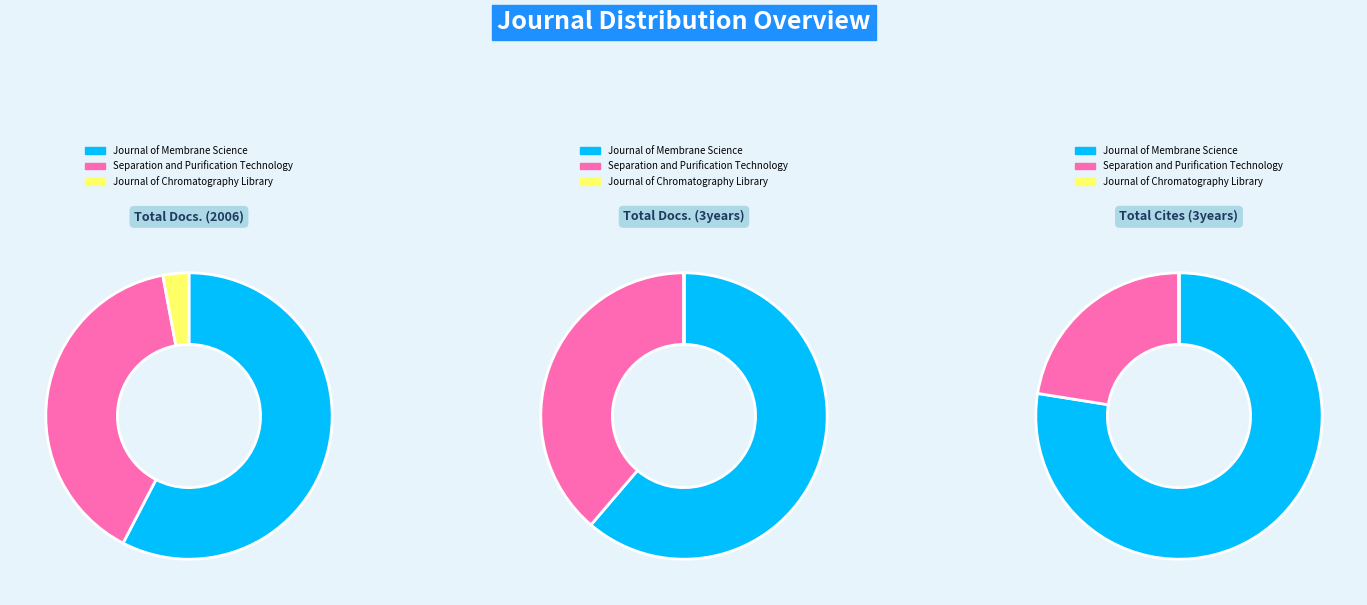

How many slices are in this pie chart?

3